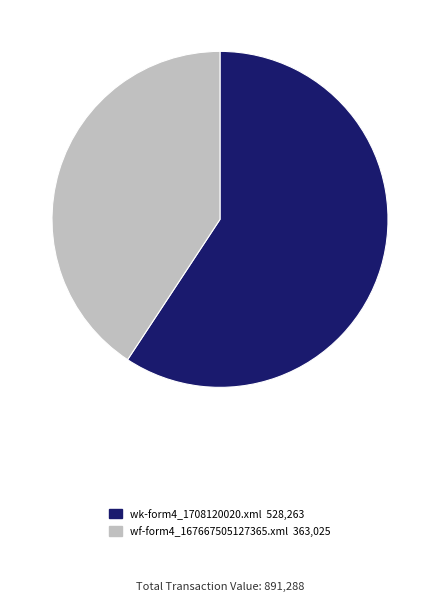

Which slice represents more than half of the pie?

wk-form4_1708120020.xml